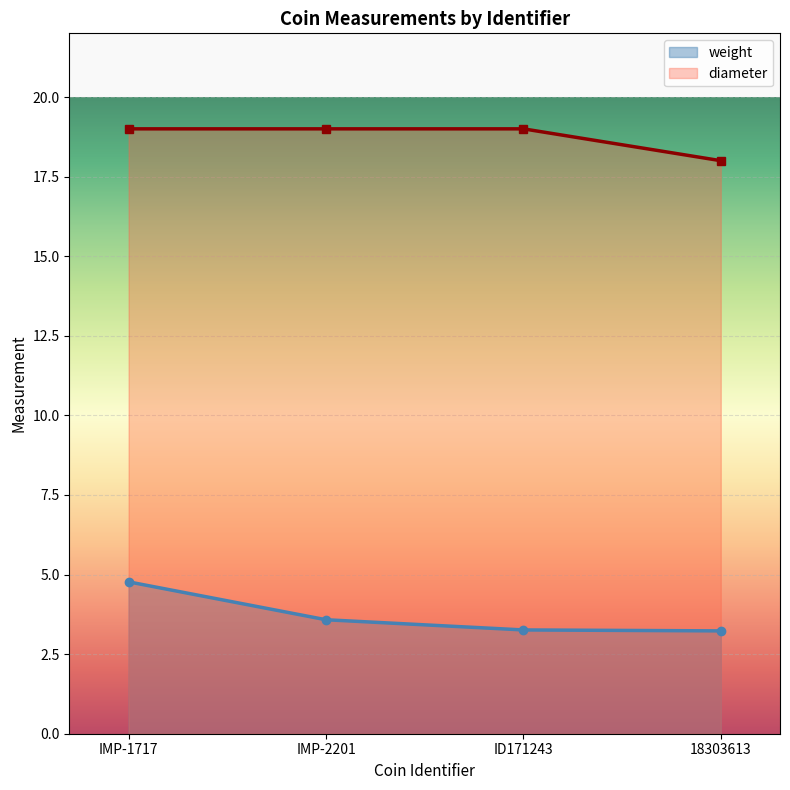

What is the label of the 2nd point from the left?

IMP-2201